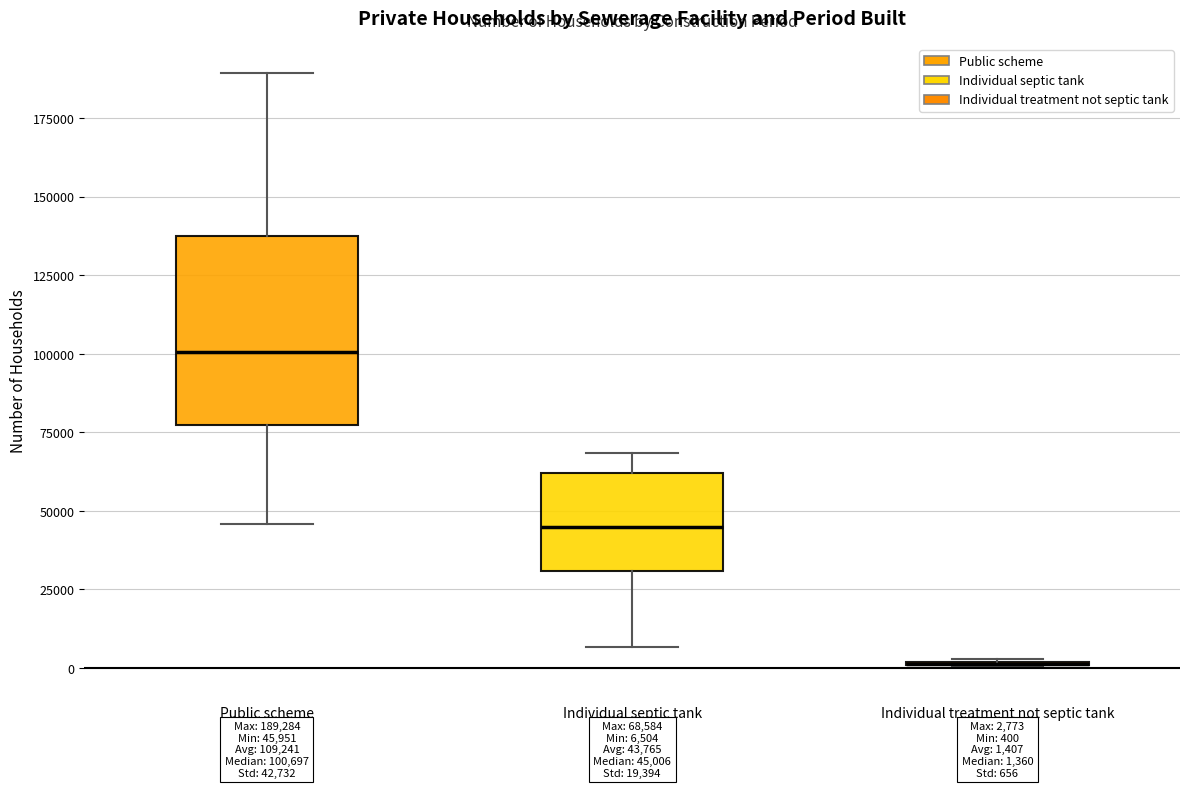

Comparing the boxes themselves (not the whiskers), which one is the tallest?

Public scheme